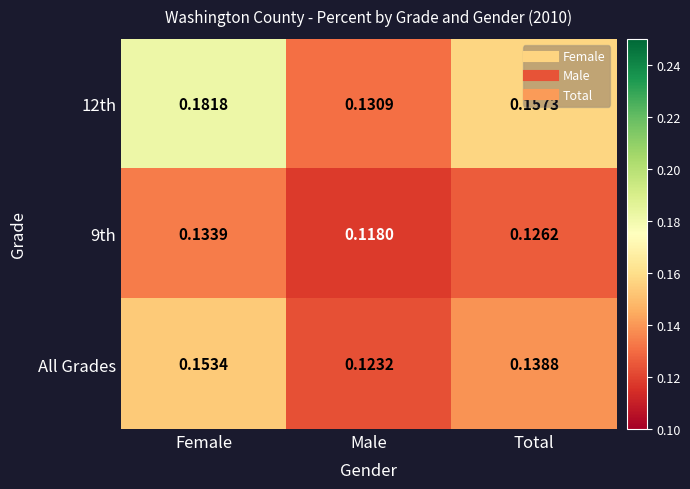

At how many categories does at least one series exceed 0?

3